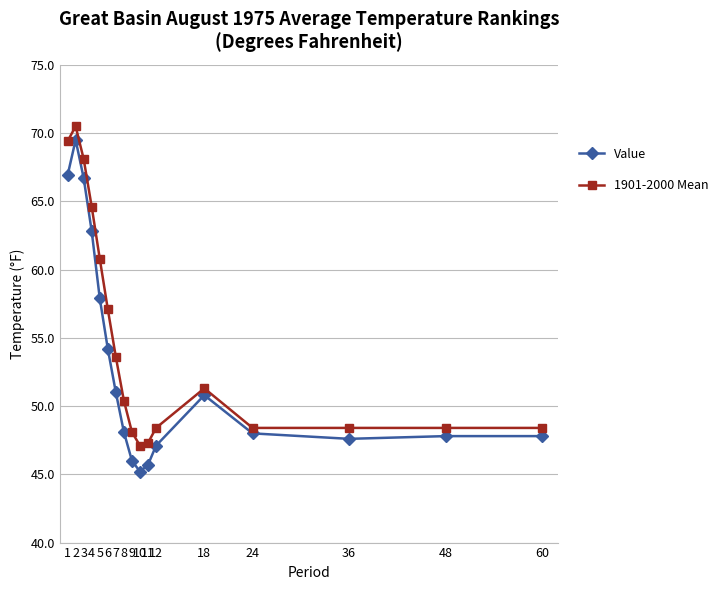

What is the average value of the 1901-2000 Mean series?

54.7